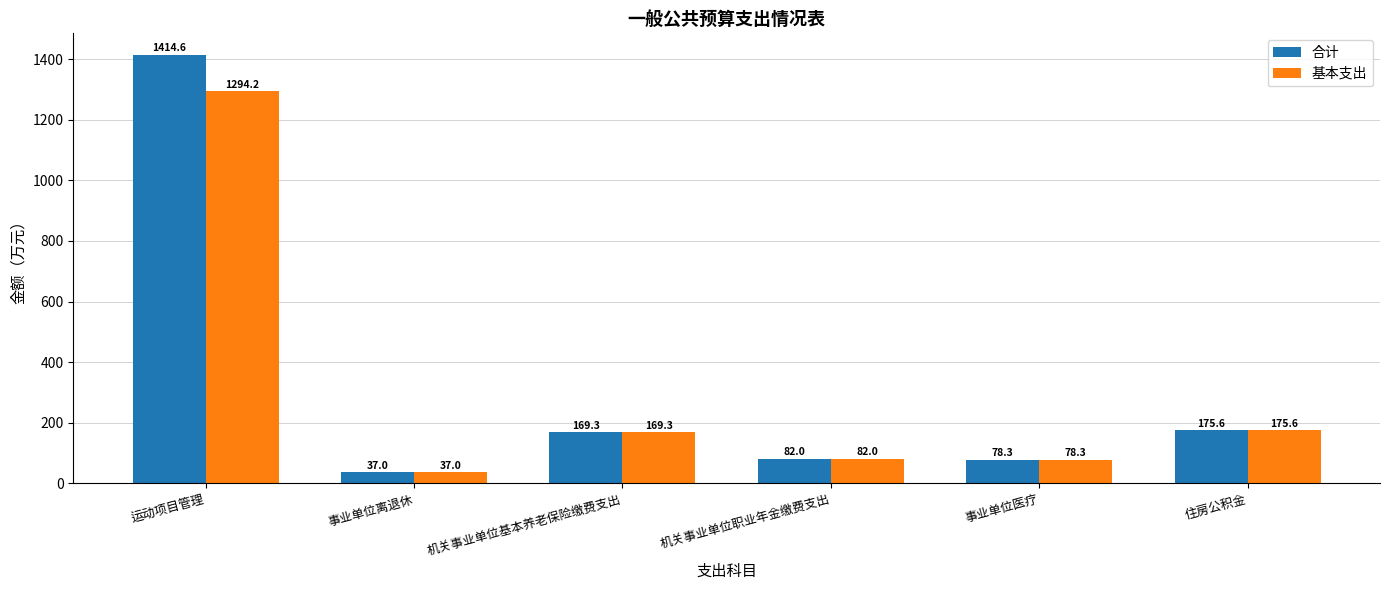

True or false: 基本支出 has a value of 268.6 at 机关事业单位基本养老保险缴费支出.

False